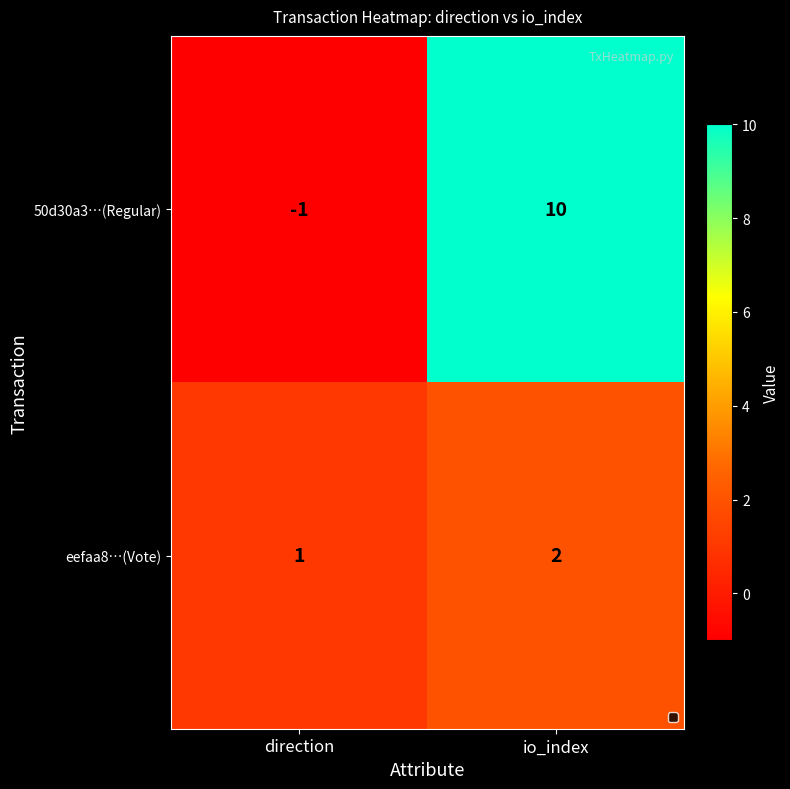

What is the sum of the 50d30a3…(Regular) values at io_index and direction?

9